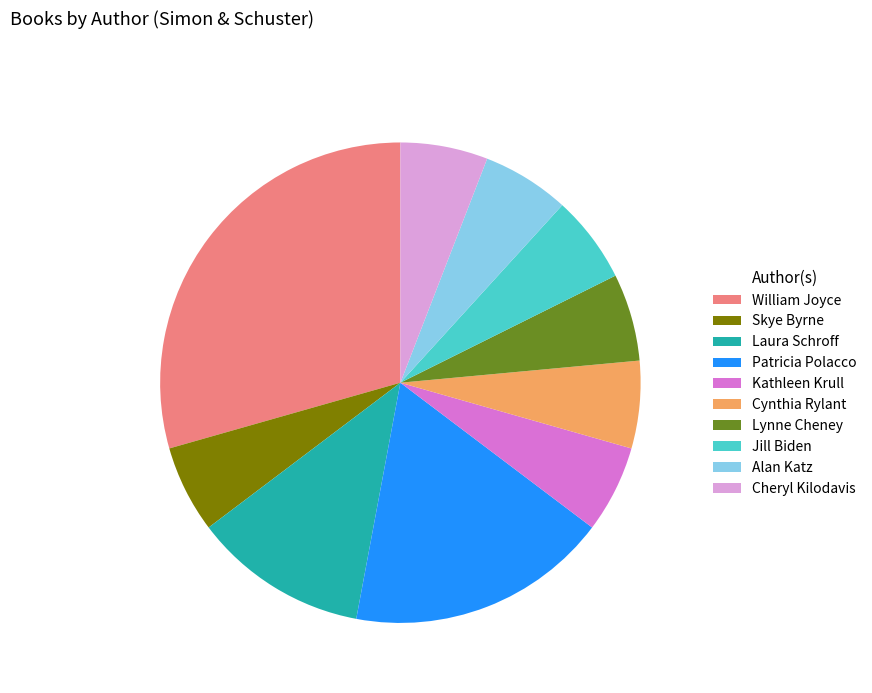

Do Skye Byrne and Jill Biden together represent more than half of the pie?

No